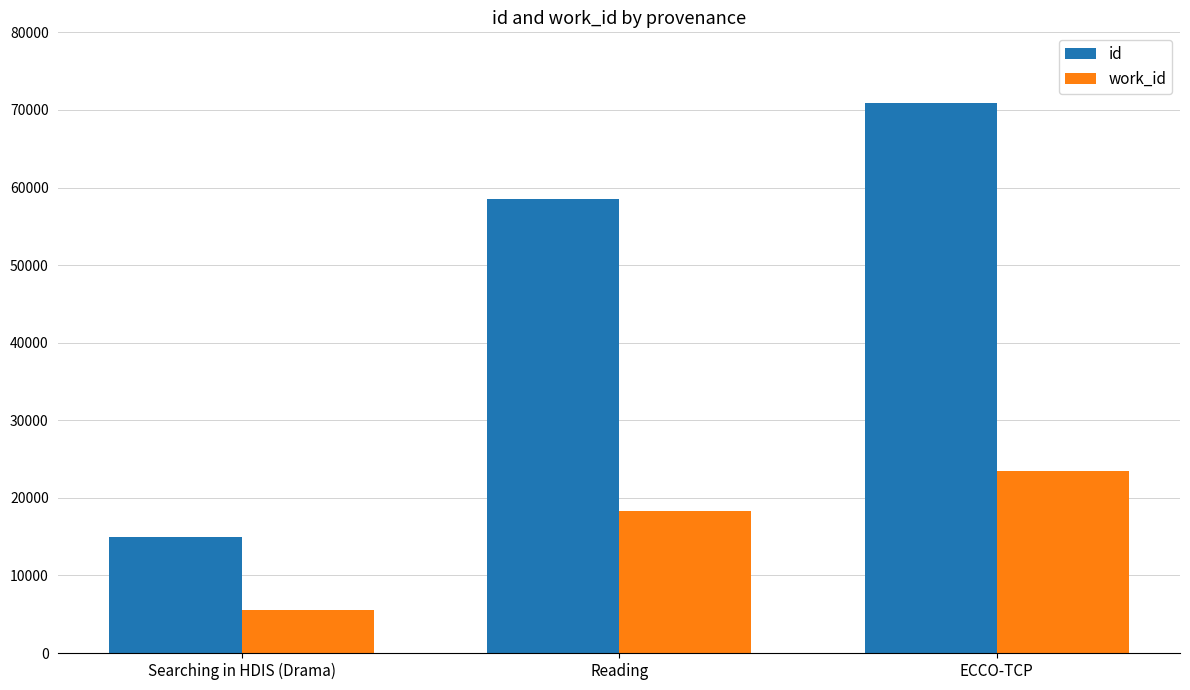

What is the approximate value of work_id at ECCO-TCP?

23460